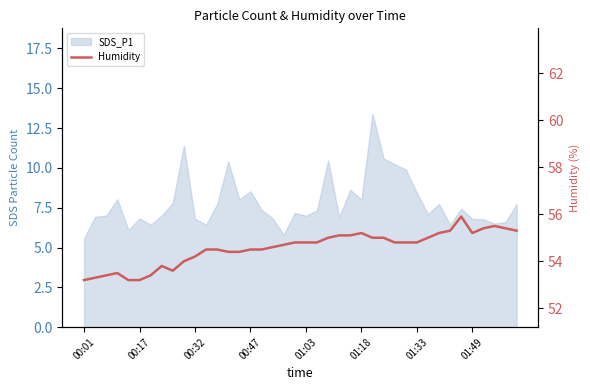

Which label corresponds to the smallest value in the chart?

00:01